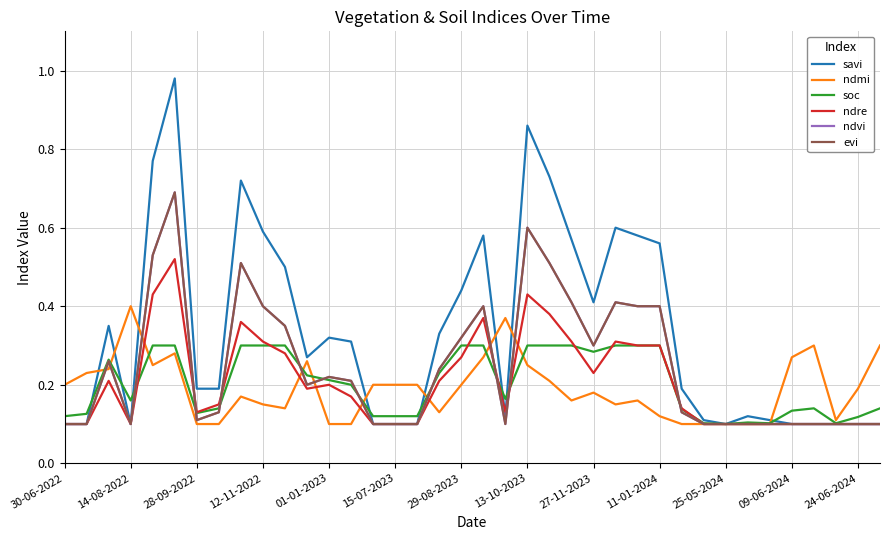

At which label is ndre closest to 0?

30-06-2022